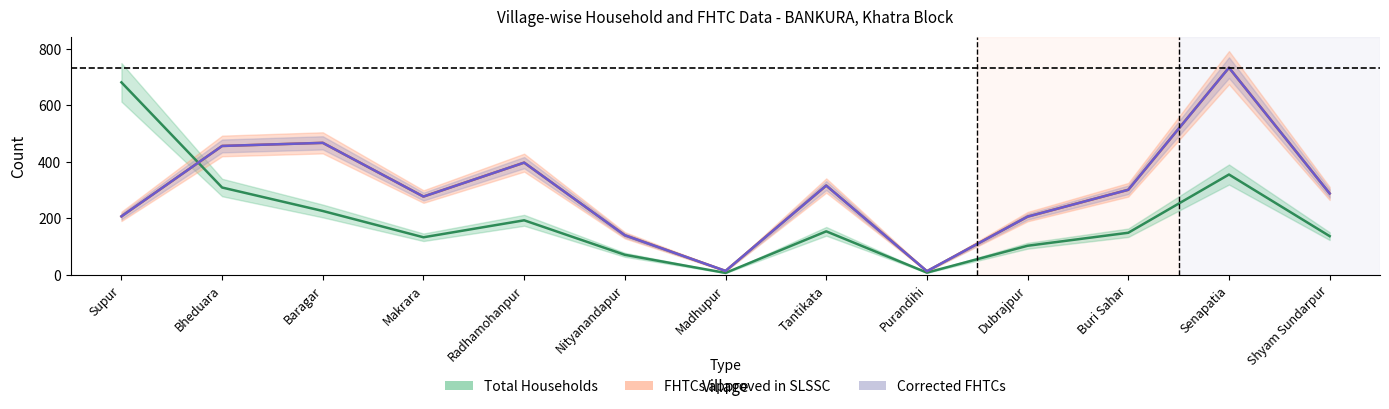

Which series has the widest spread of values?

FHTCs approved in SLSSC